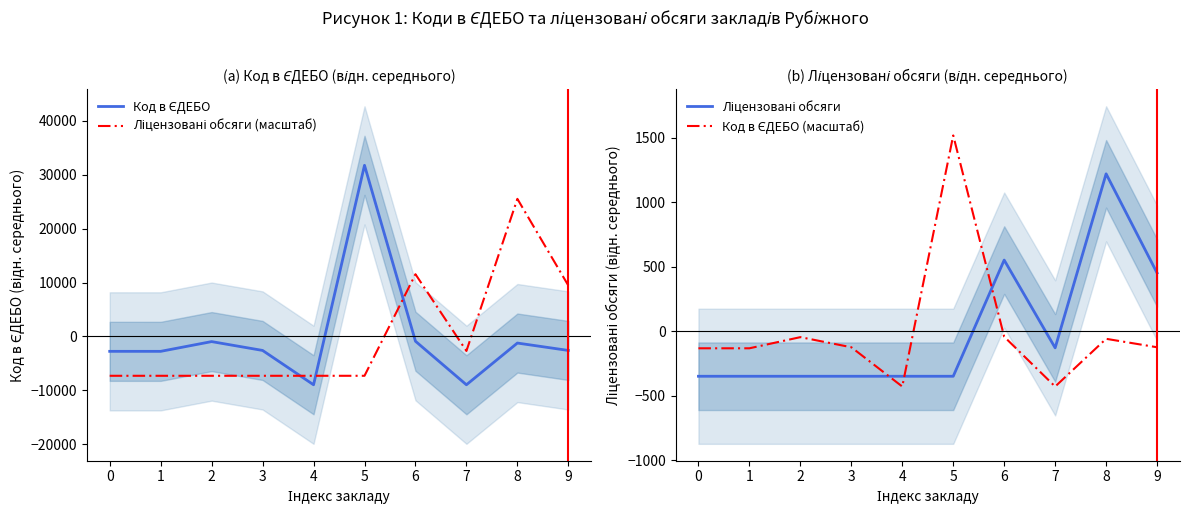

What is the value of the Код в ЄДЕБО (масштаб) point at the 1st from the left?

-132.1